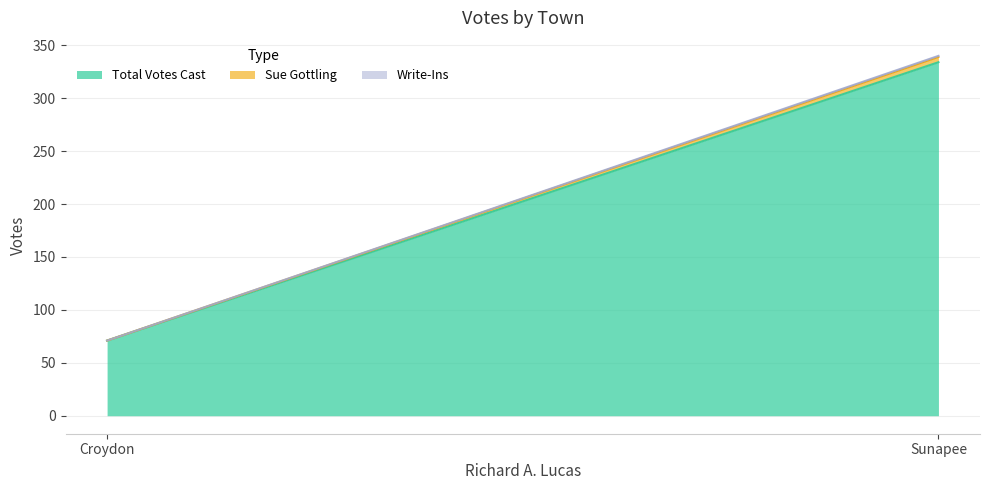

What position from the left is Sunapee?

2